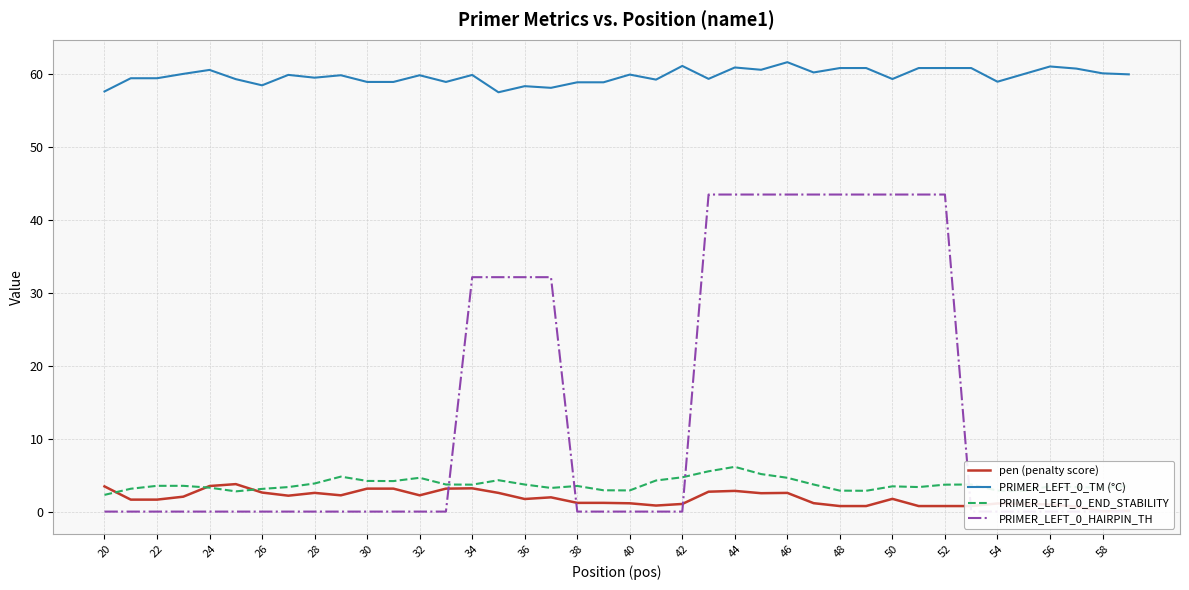

At how many categories does at least one series exceed 9?

40